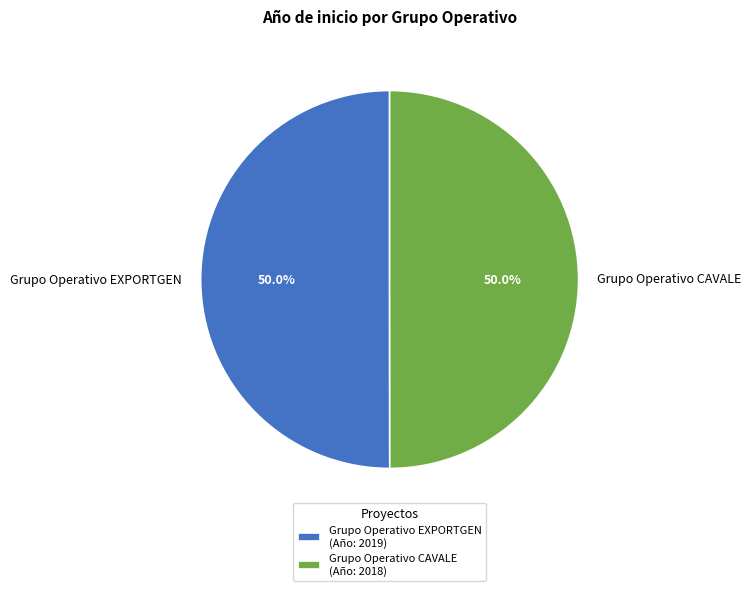

What is the ratio of the value at Grupo Operativo EXPORTGEN to the value at Grupo Operativo CAVALE?

1.0